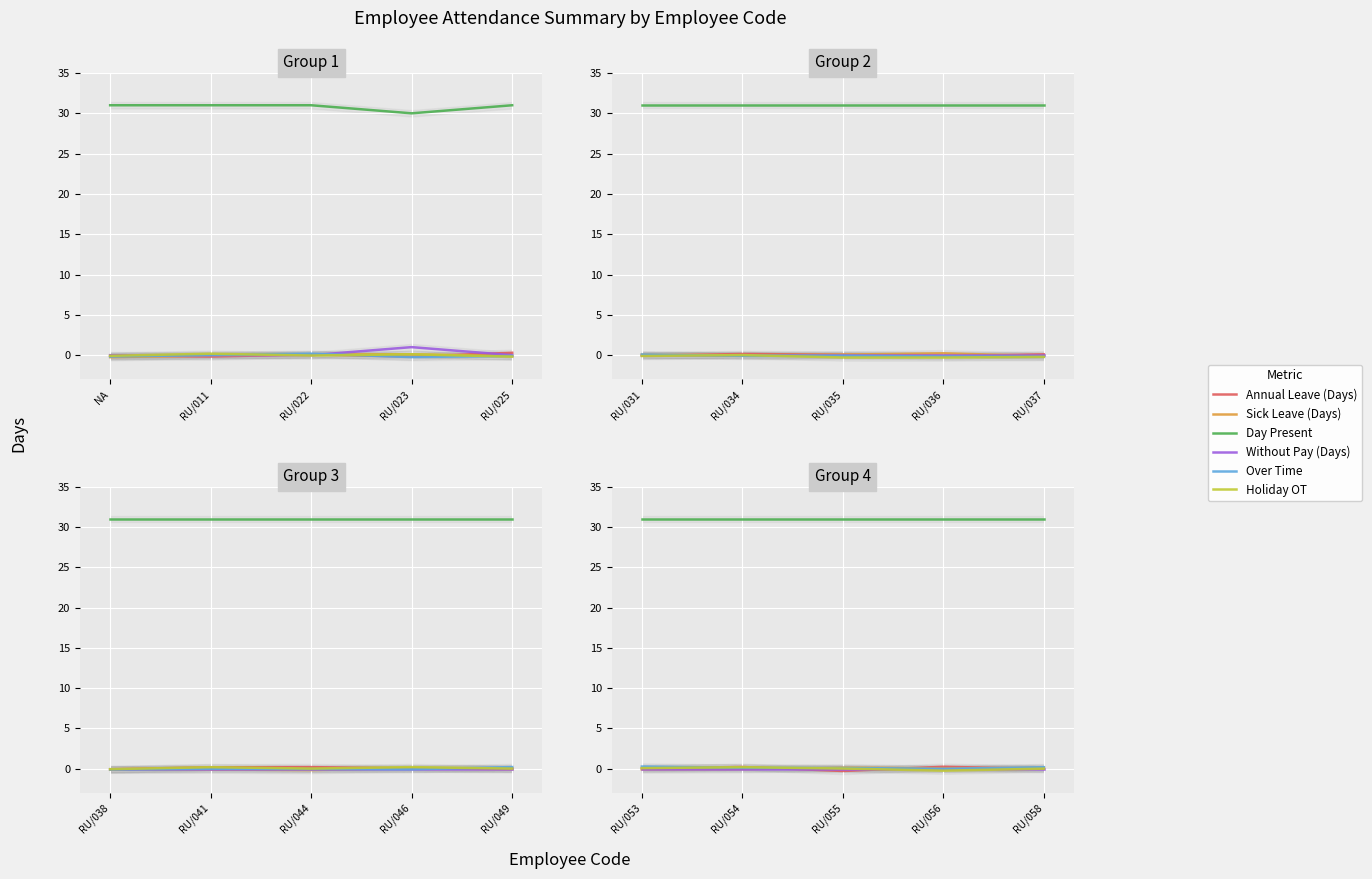

Where is Sick Leave (Days) nearest to the value 0?

RU/011